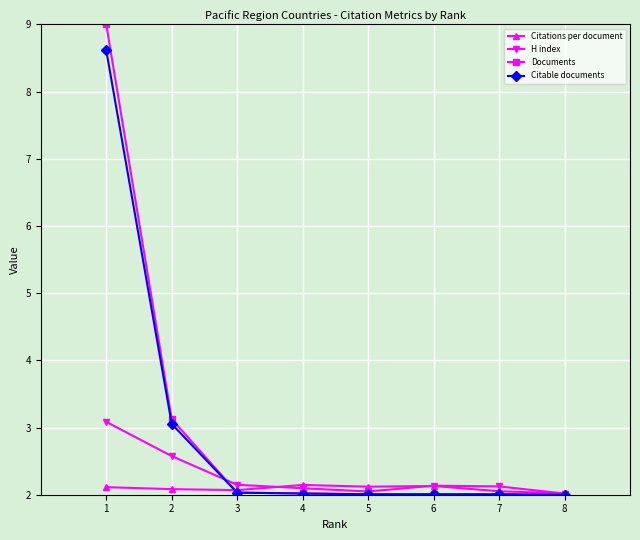

The value of Citable documents at 4 is 2.8. True or false?

False